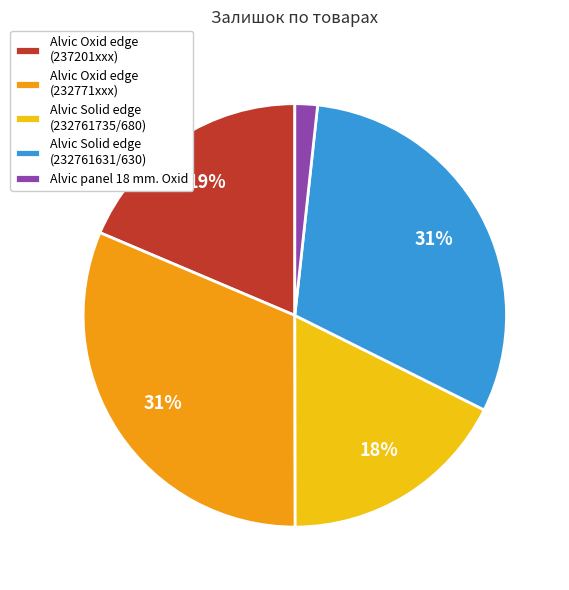

What percentage is the Alvic Solid edge (232761735/680) slice, to the nearest percent?

18%